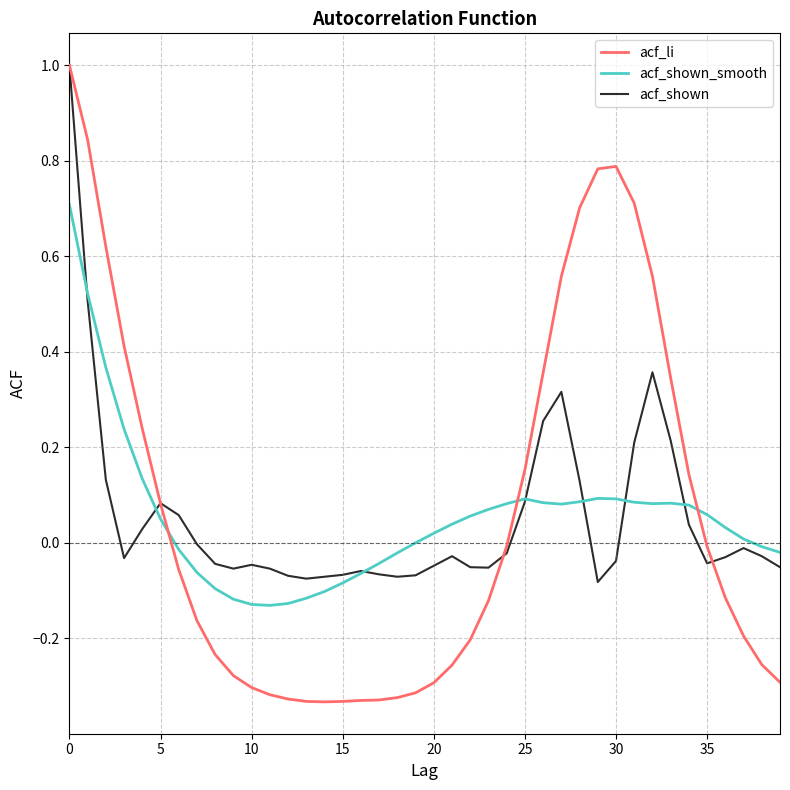

What is the maximum value for acf_li?

1.0